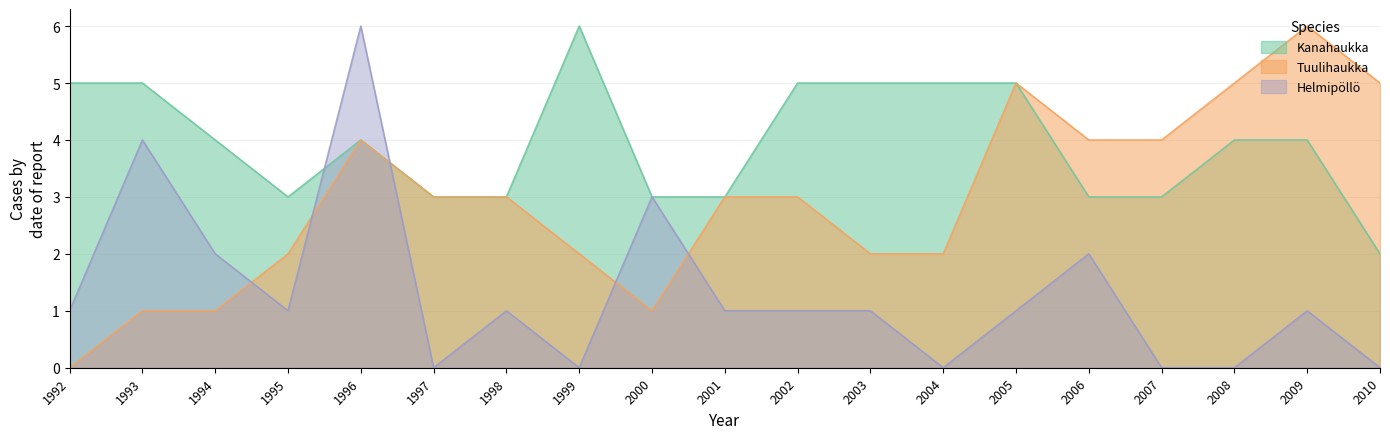

What is the average value of the Kanahaukka series?

4